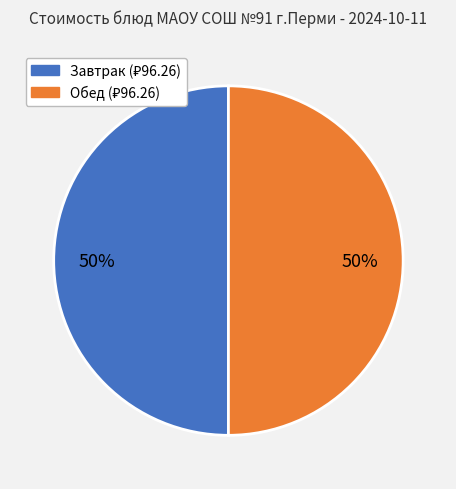

To the nearest percent, what is the average slice percentage?

50%